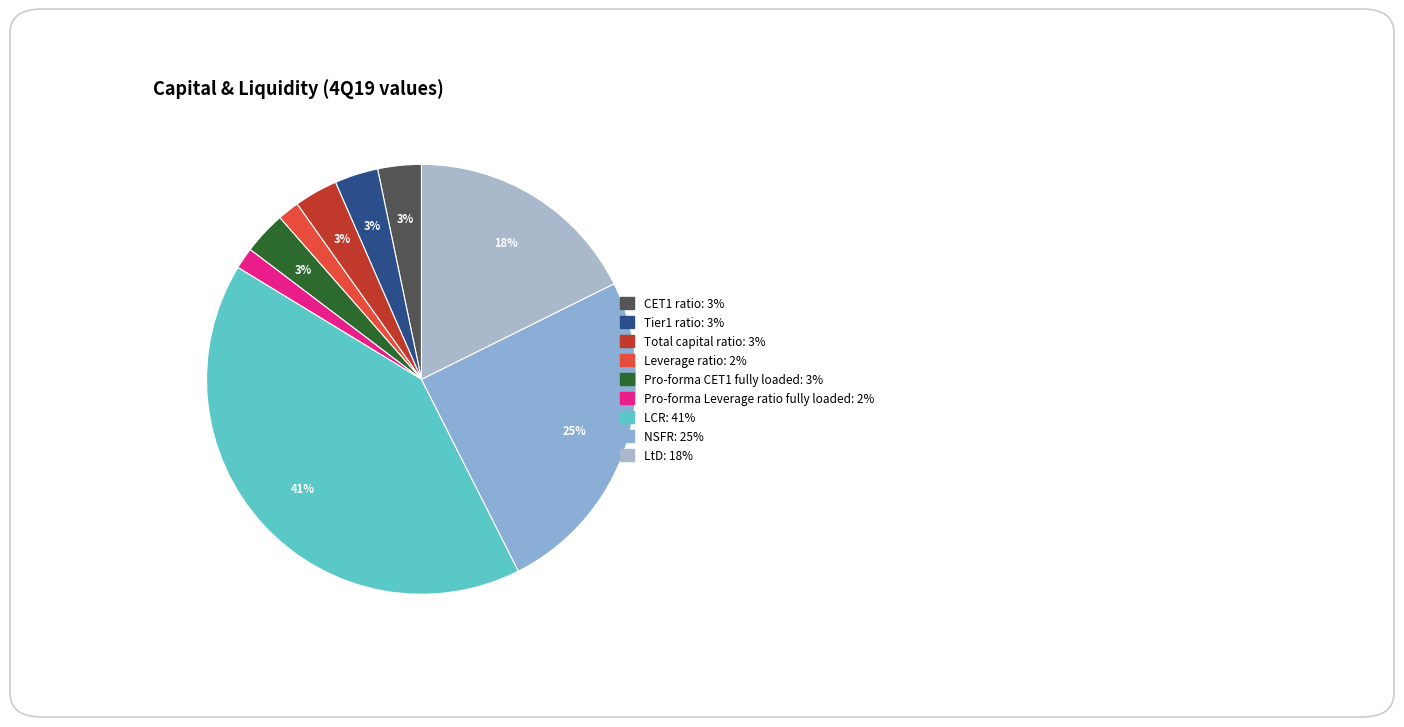

Does any single category account for the majority?

No